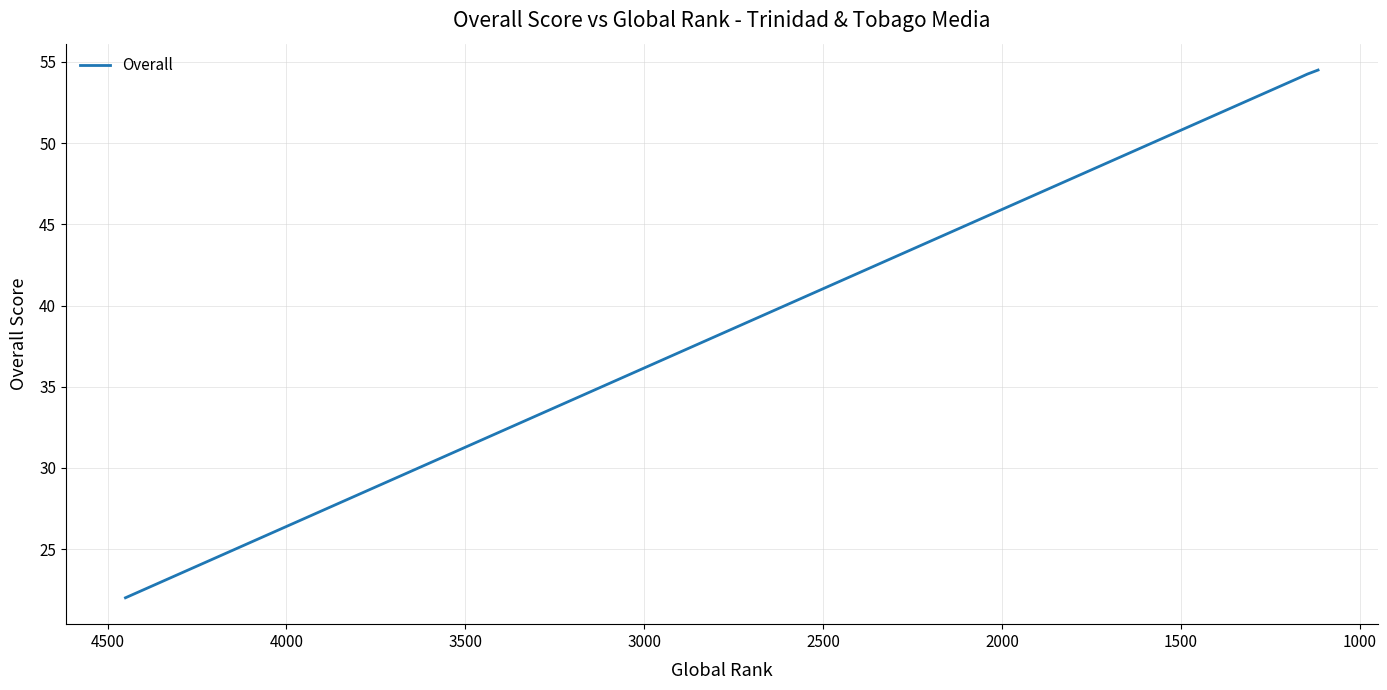

The value at 1500 is 18.3. True or false?

False